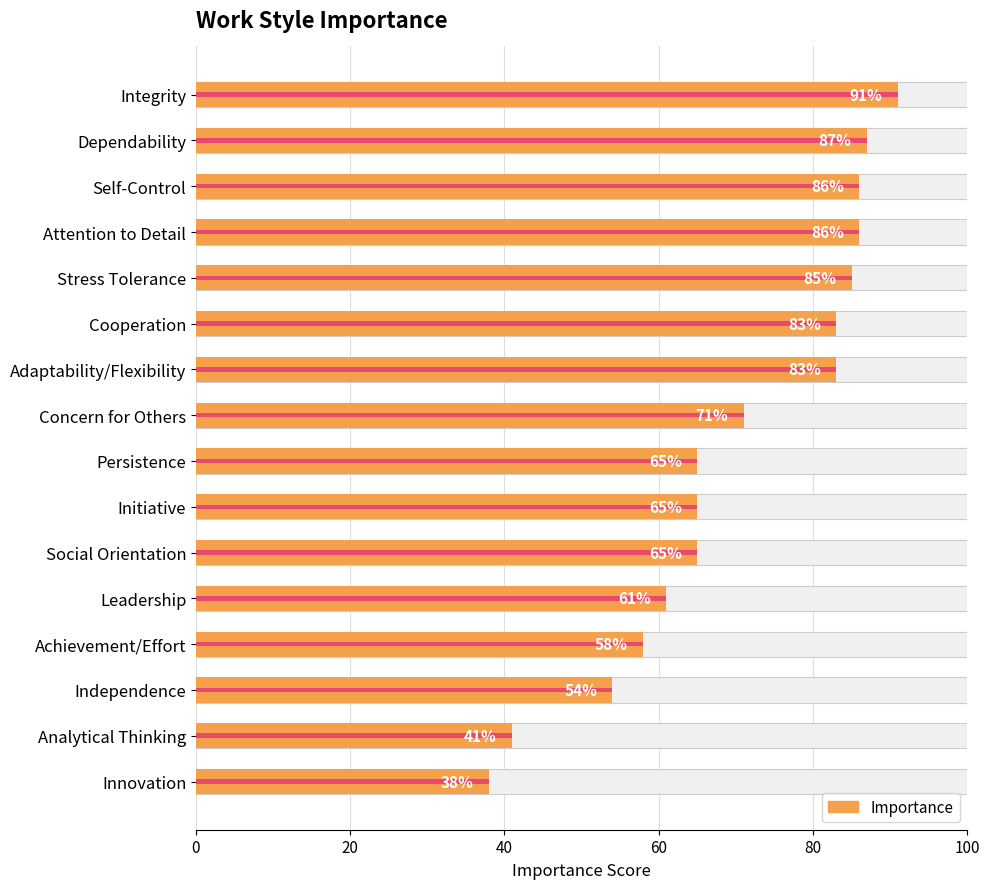

What is the approximate value at Initiative, to the nearest 10?

60